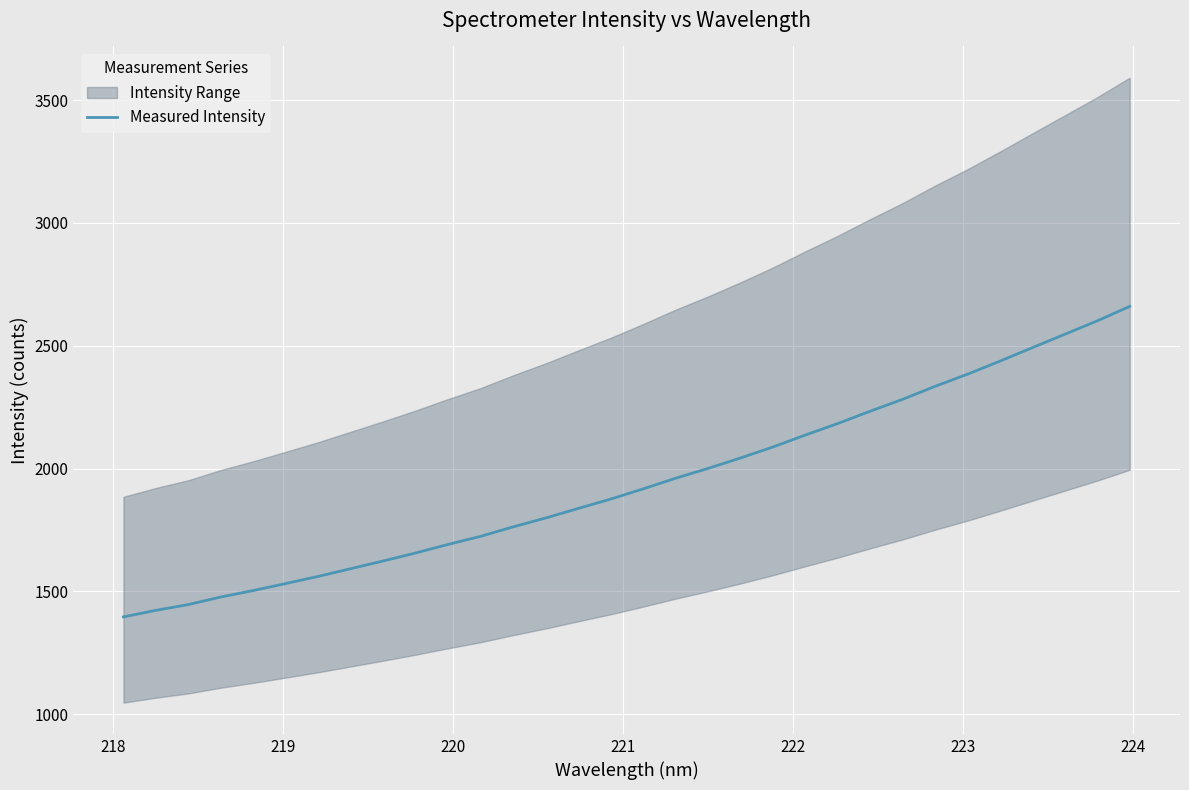

How many data points are less than 1917?

16